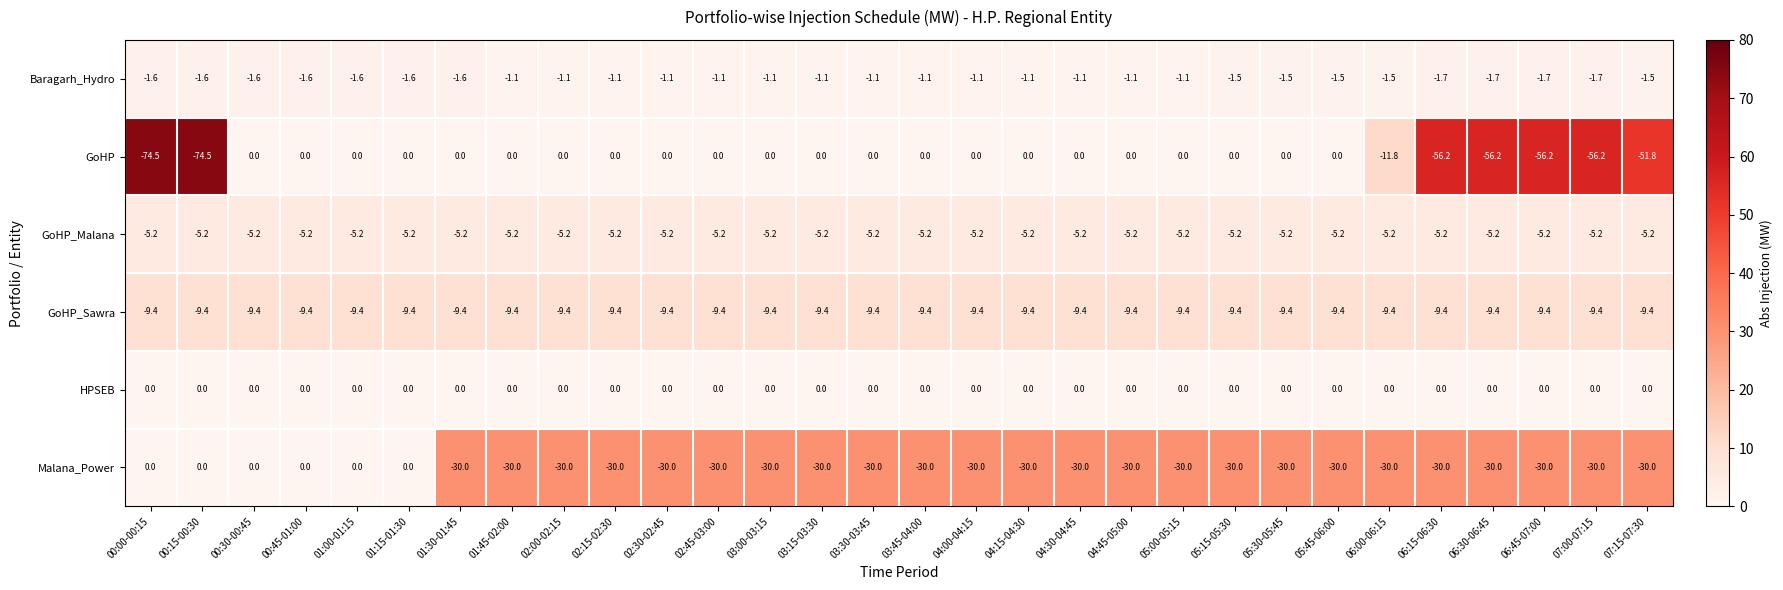

What is the sum of the GoHP_Sawra values at 06:15-06:30 and 03:00-03:15?

-18.8